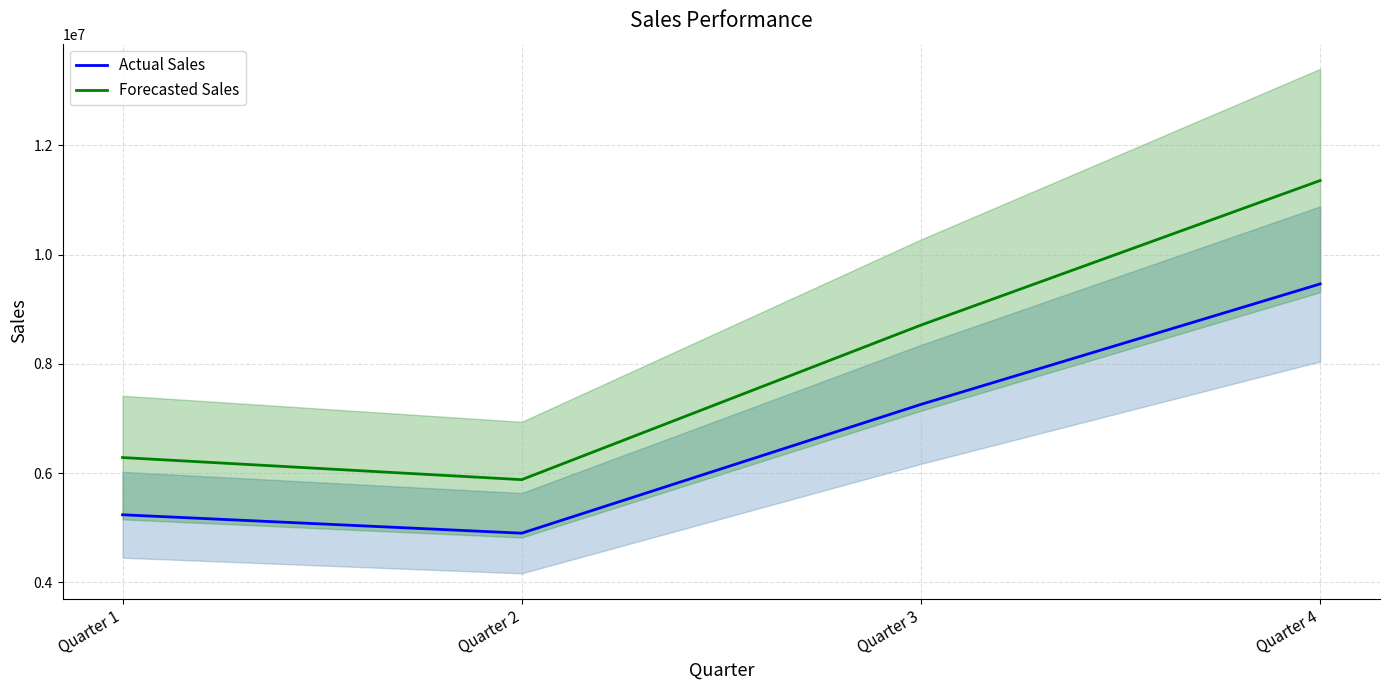

How many distinct data groups are displayed?

2